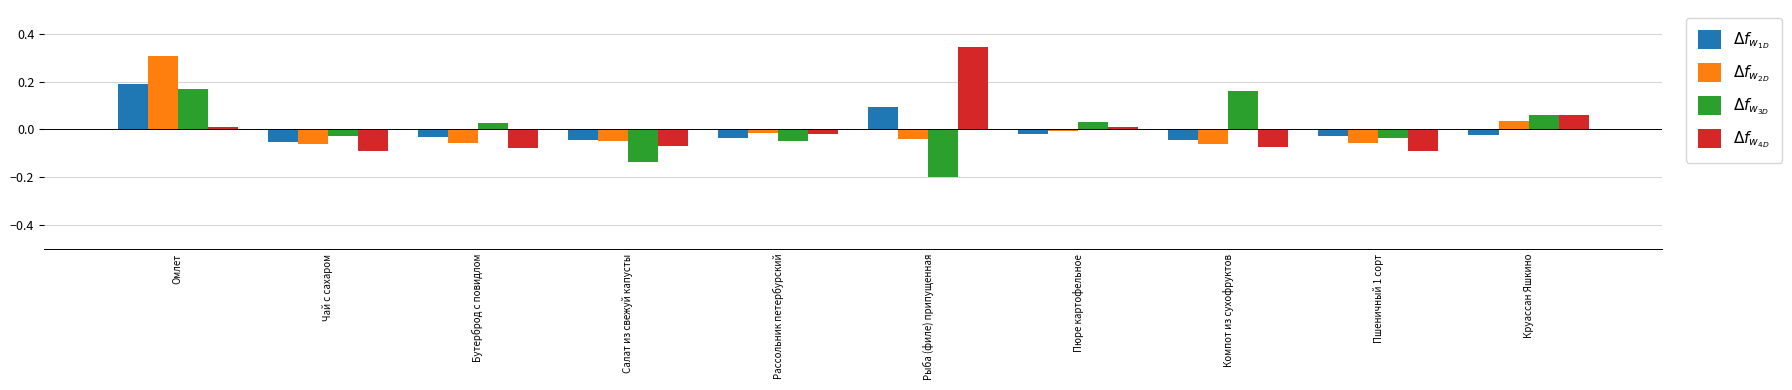

Are the bars grouped side by side (vs. stacked)?

Yes